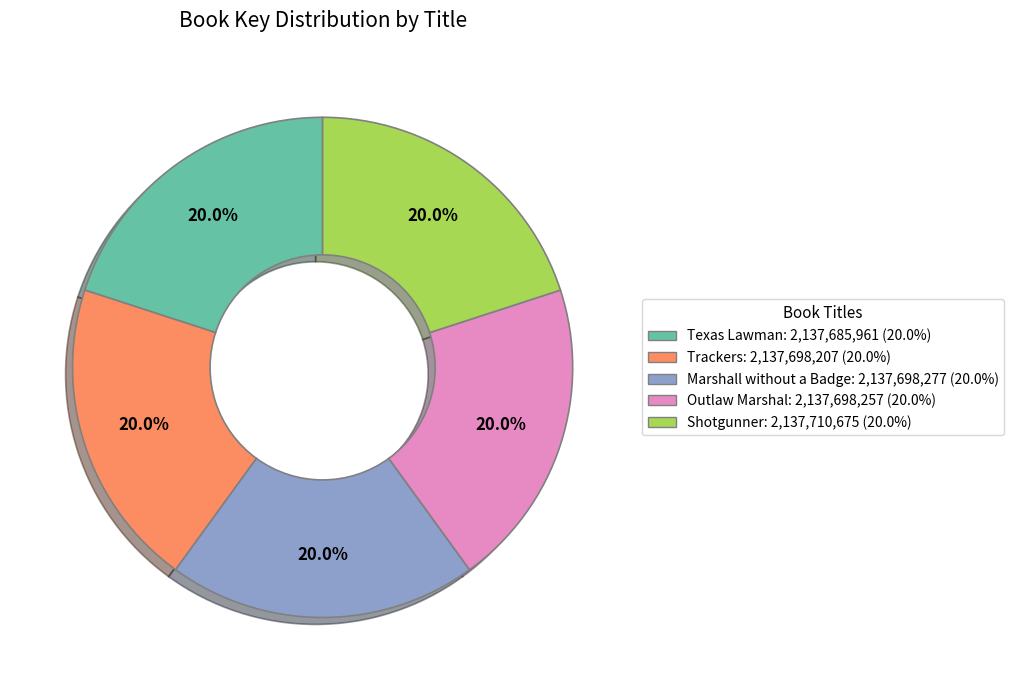

What is the ratio of the value at Outlaw Marshal to the value at Texas Lawman?

1.0